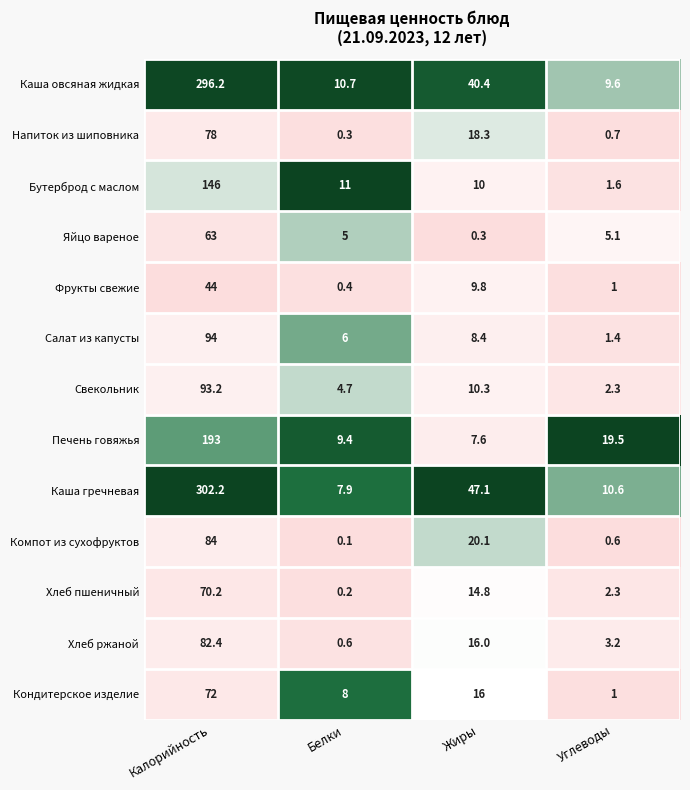

At which category does the chart reach its peak across all series?

Калорийность